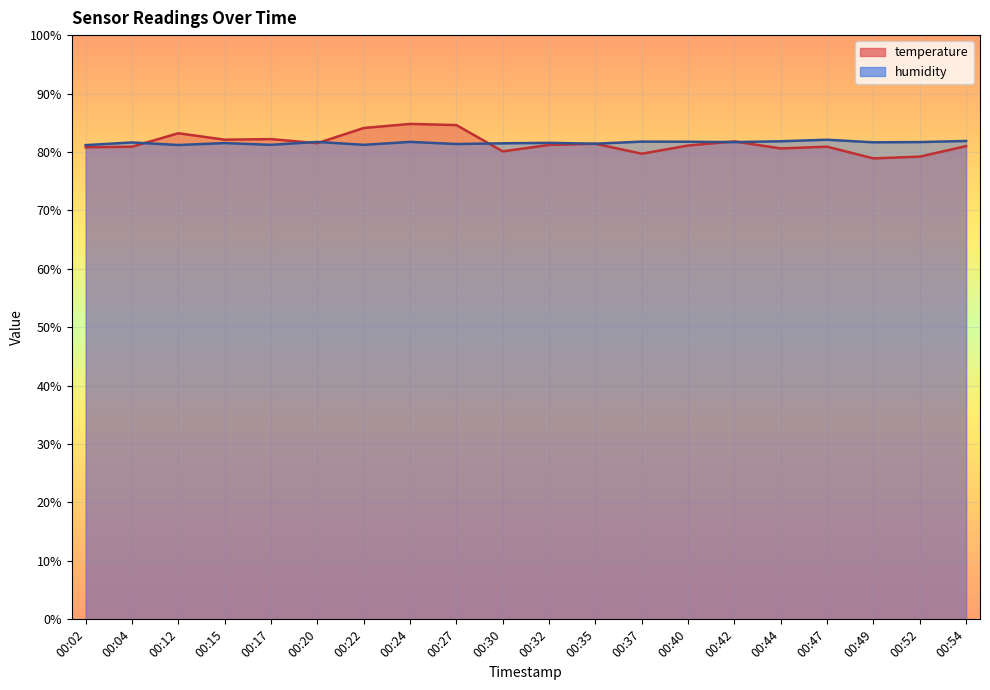

How many times do temperature and humidity cross each other?

6